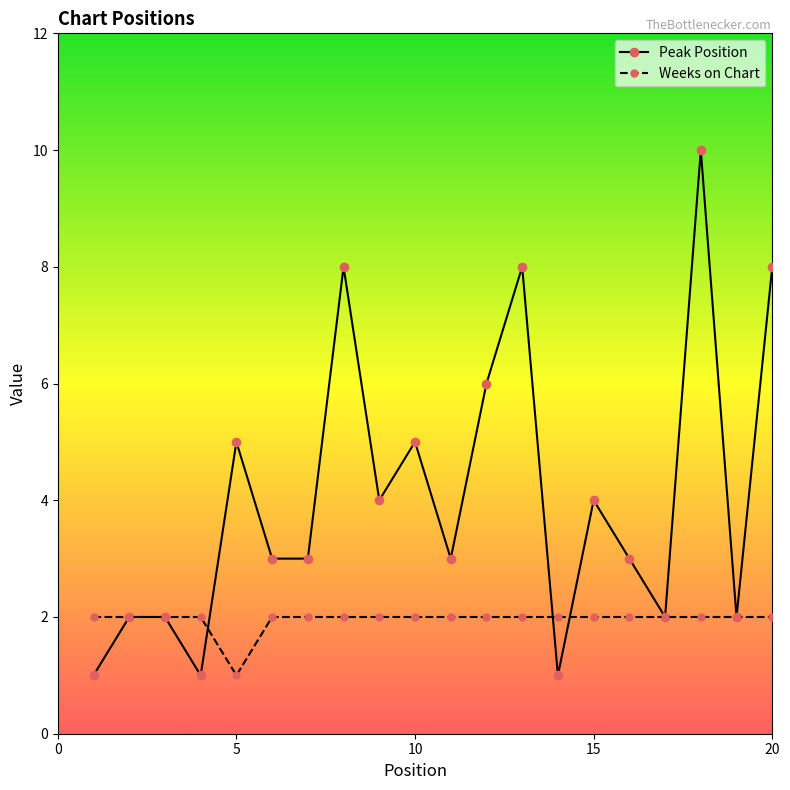

List the series in order of their peak value, highest first.

Peak Position, Weeks on Chart